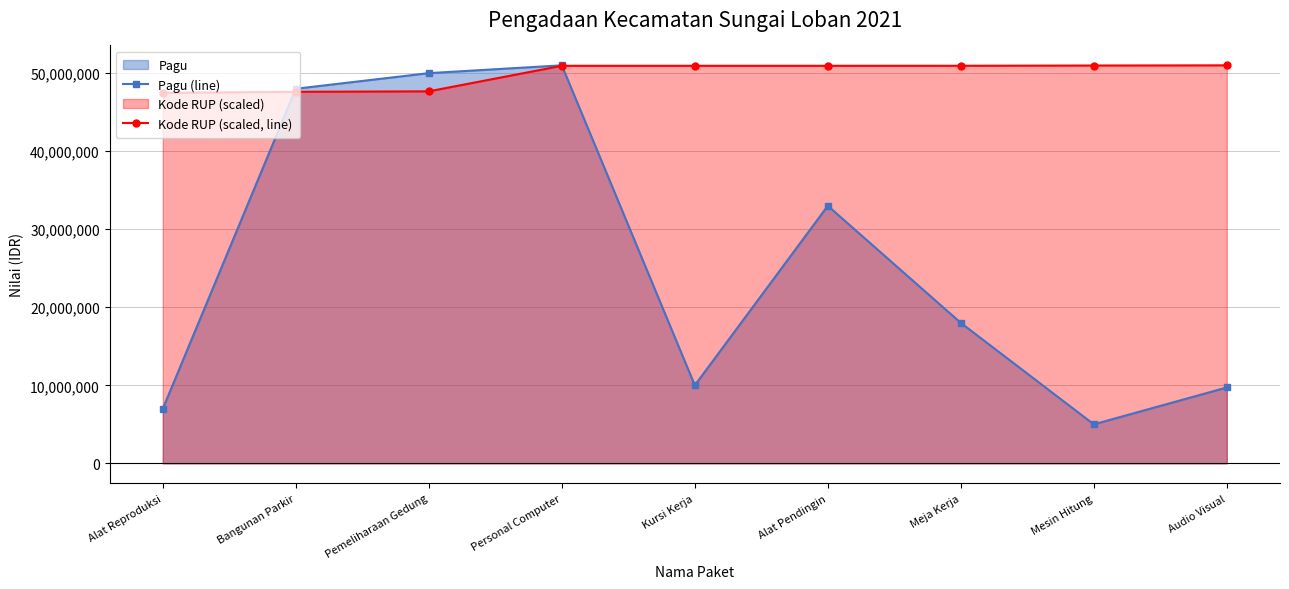

The value of Kode RUP (scaled, line) at Bangunan Parkir is 47608891.6. True or false?

True